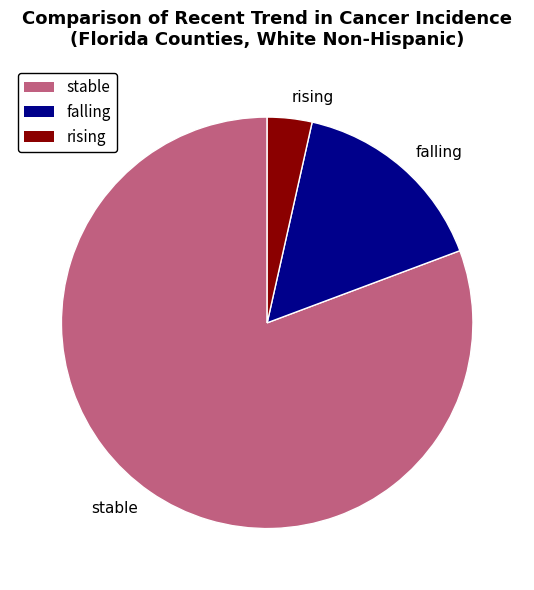

How many segments does this pie chart have?

3